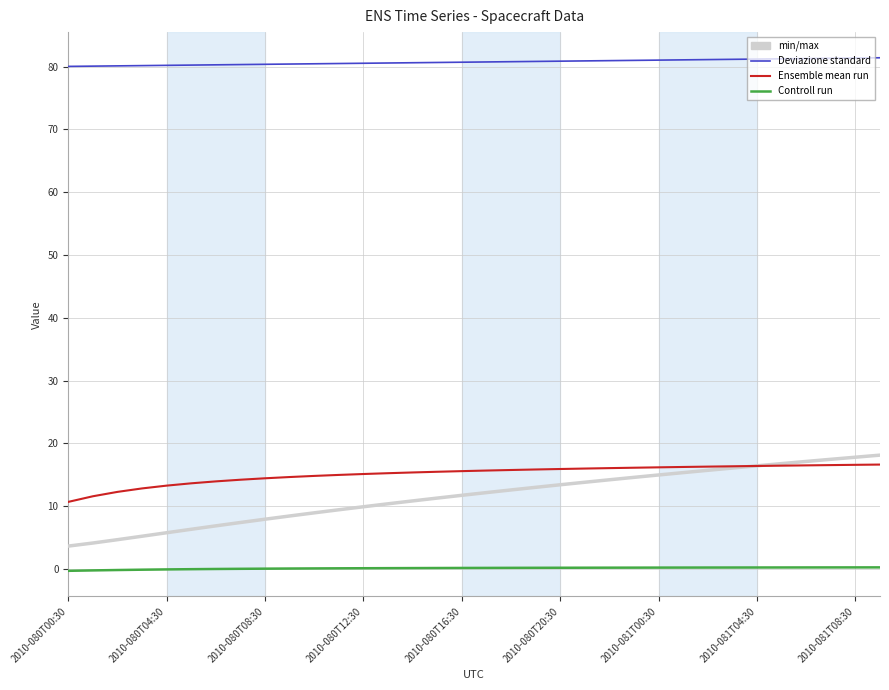

What is the greatest value displayed?

81.4